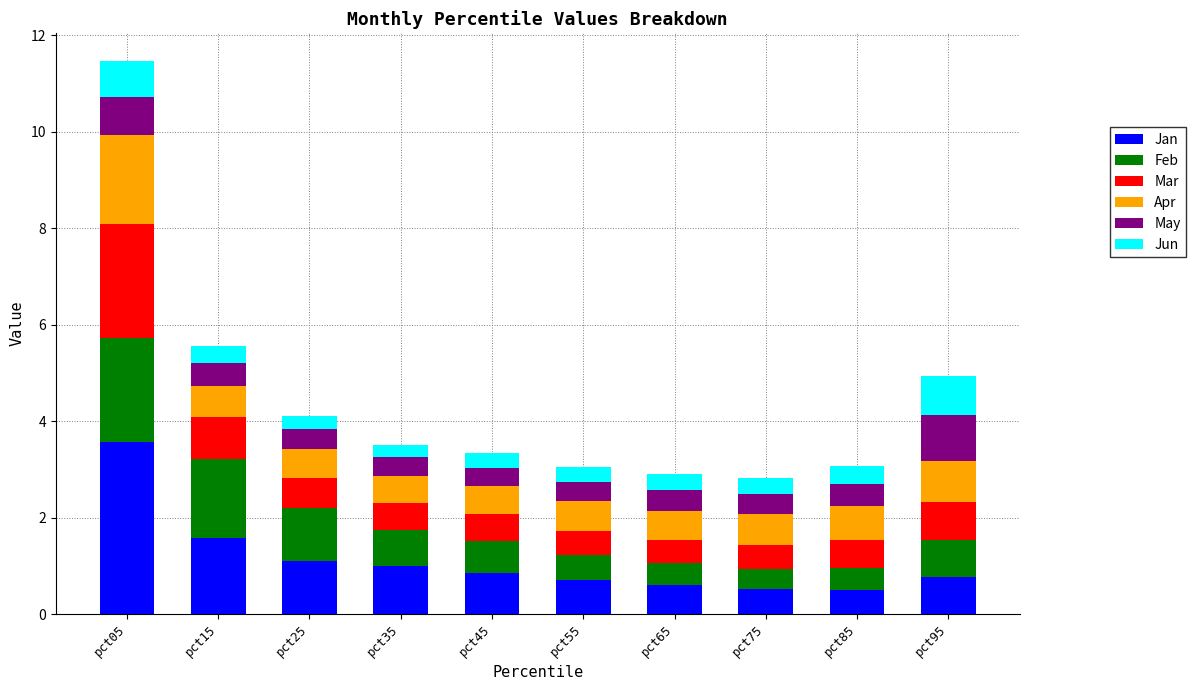

At which label is Jan closest to 2?

pct15